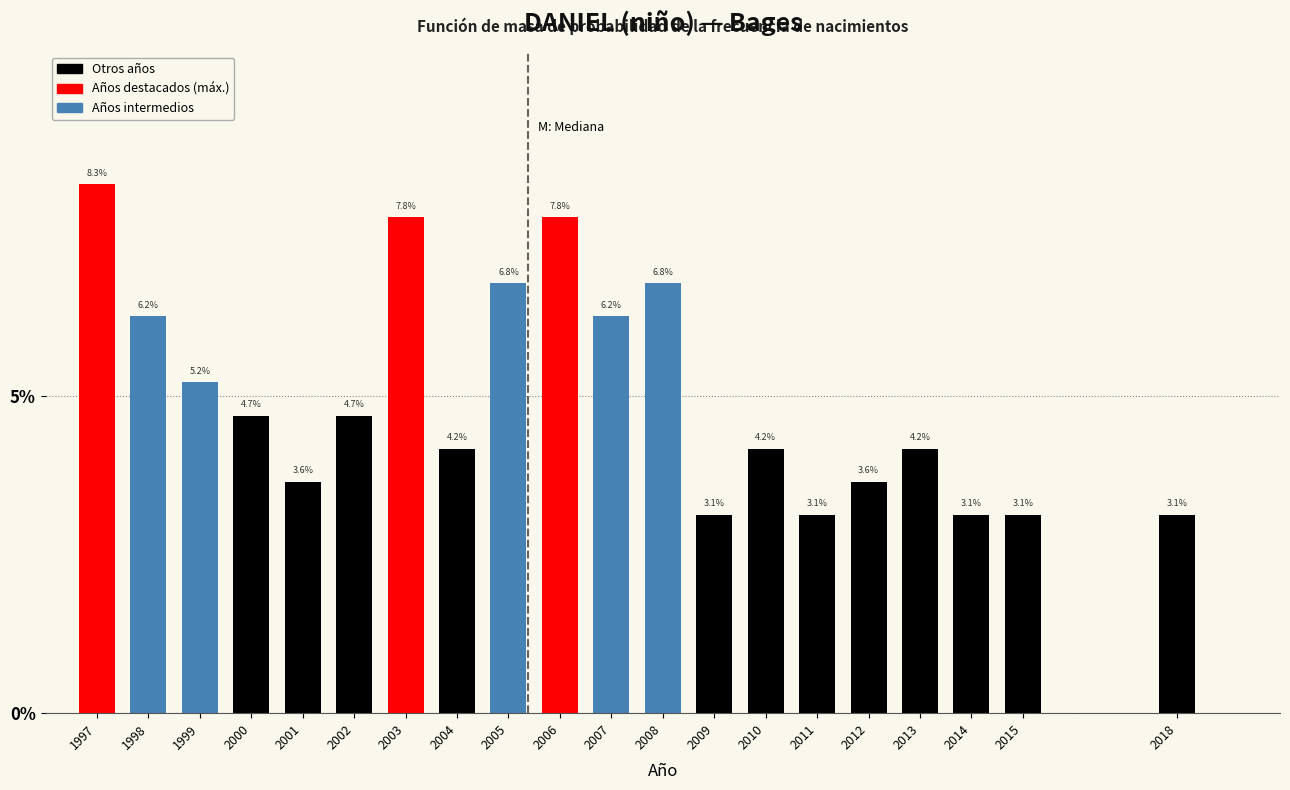

True or false: the data shows 2.2 at 1997.

False